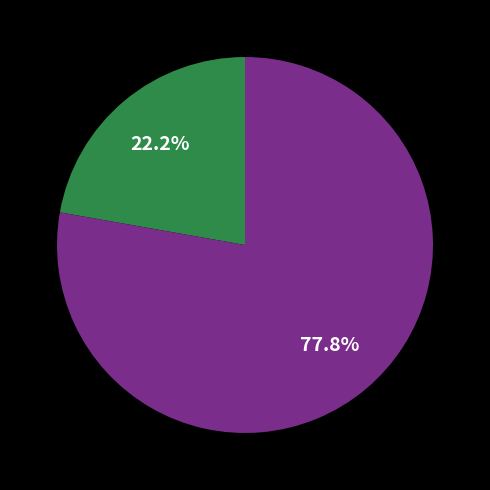

Count the number of slices in the pie.

2